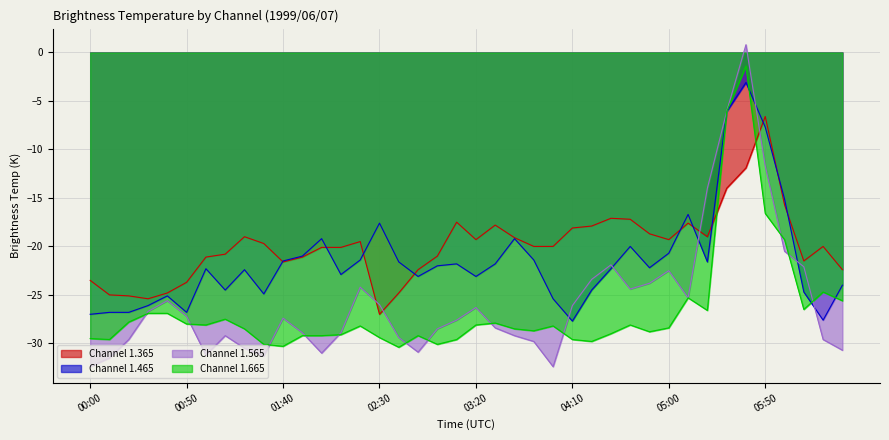

At 03:00, list the series in order from largest to smallest.

1.365, 1.465, 1.565, 1.665